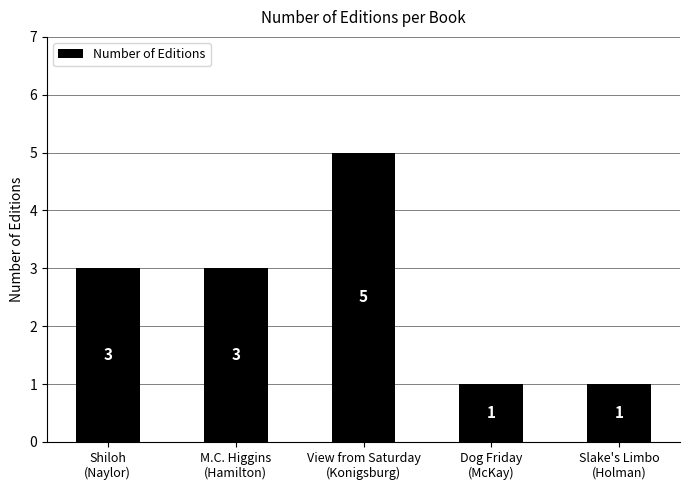

Count the values in the range 1 to 3.

4